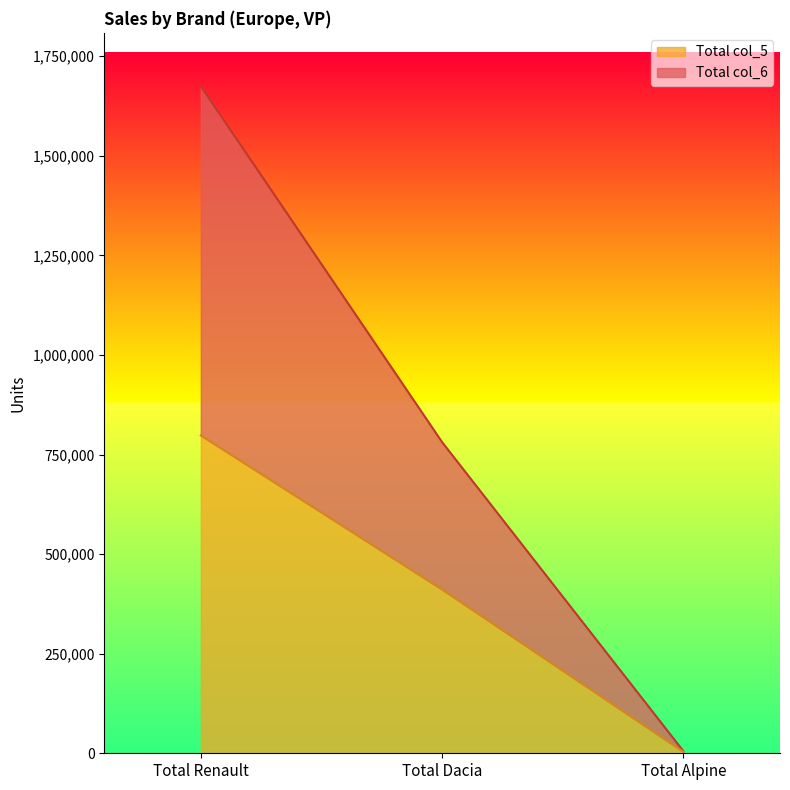

At which label does Total col_6 first exceed 780958?

Total Renault